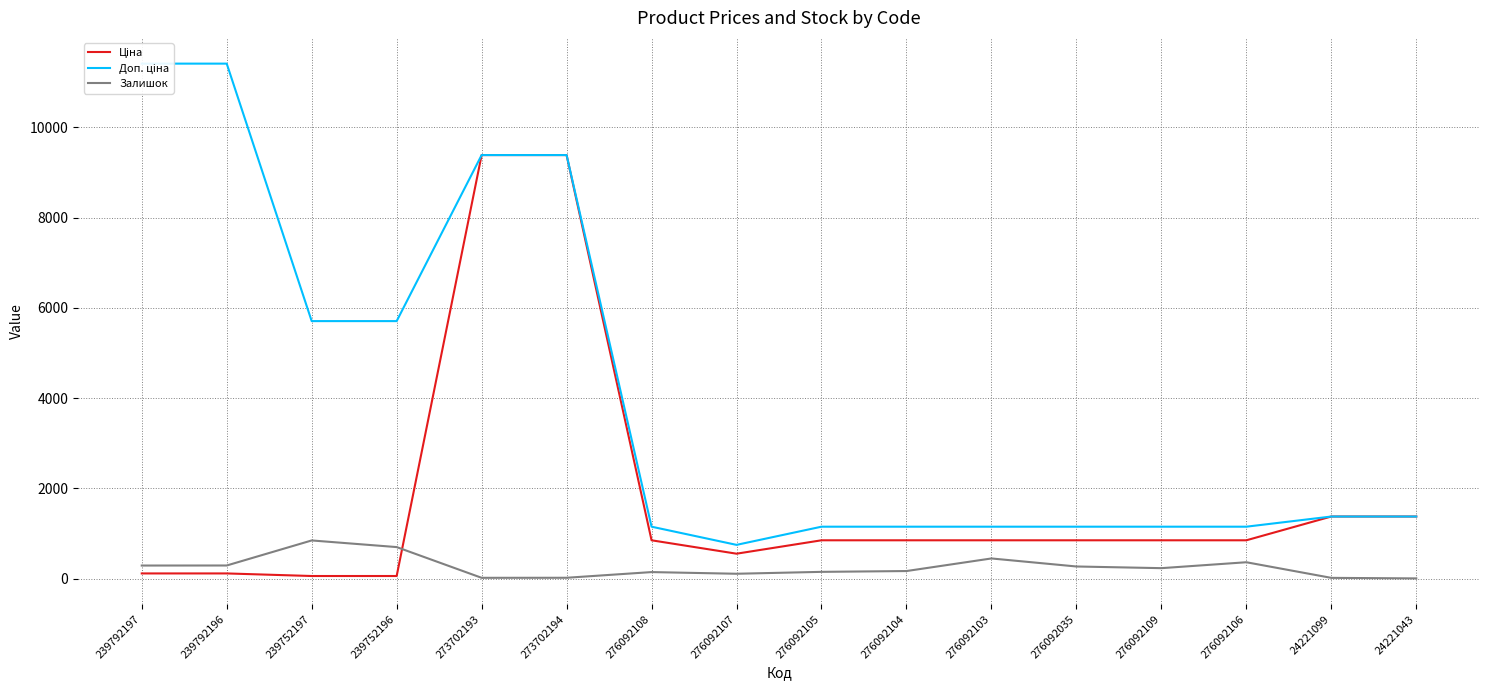

What is the sum of the Доп. ціна values at 239792197 and 239752197?

17115.0